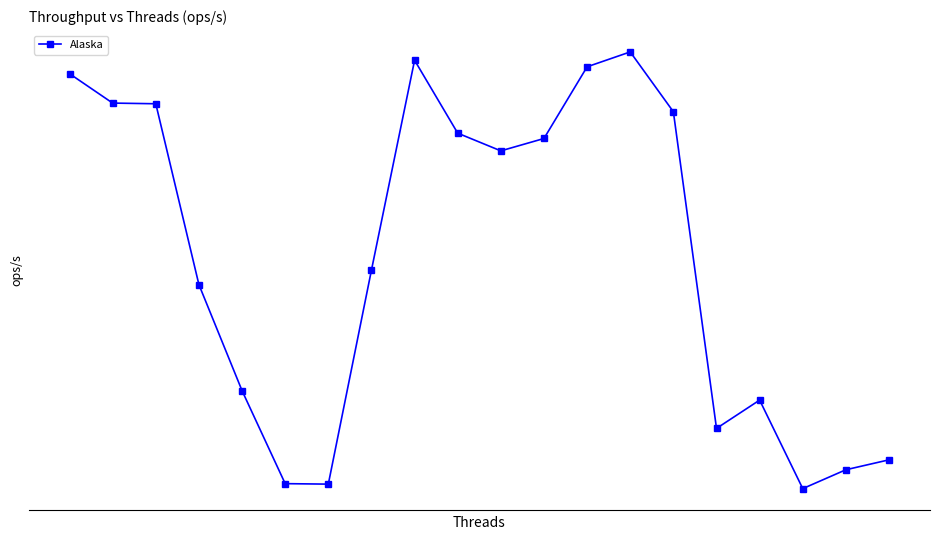

Does the chart have visible grid lines?

No